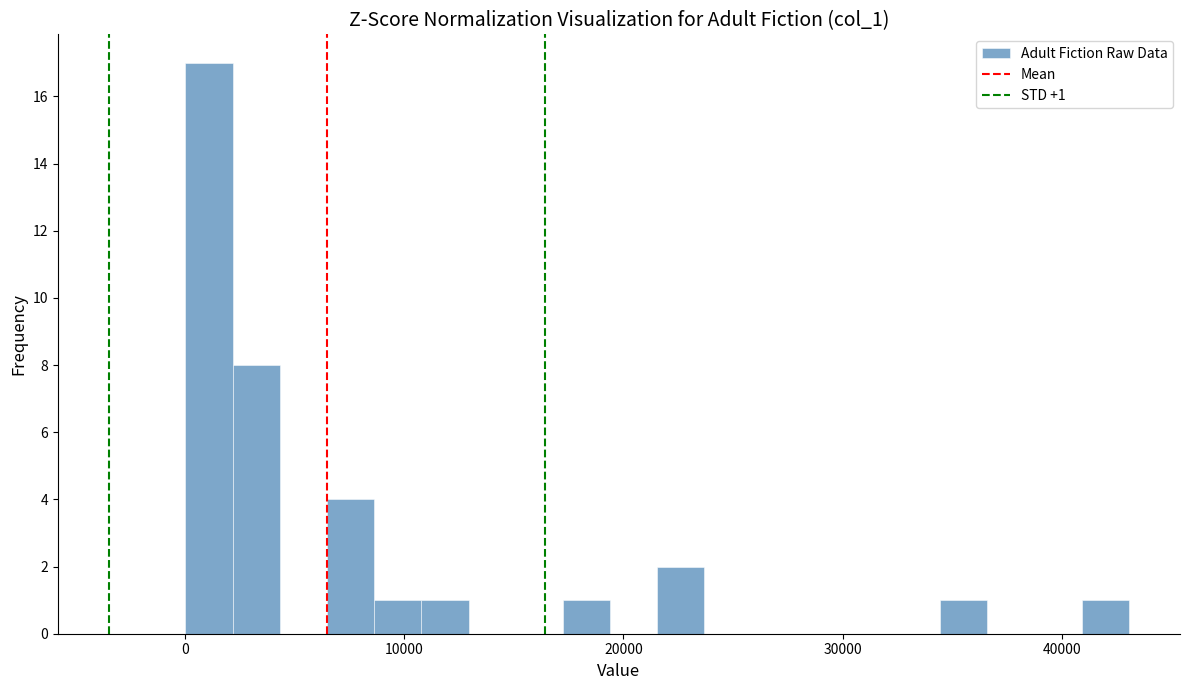

Read against the x-axis, roughly where is the centre of the tallest bar?

1000